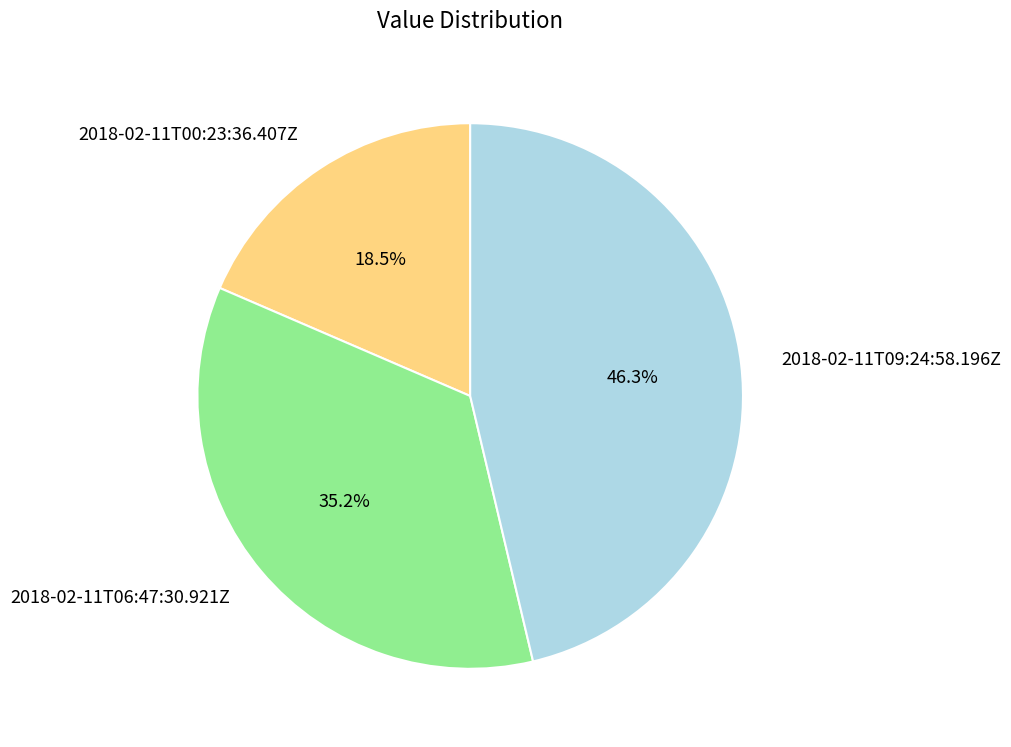

To the nearest percent, what is the difference between the largest and smallest slice percentages?

28%